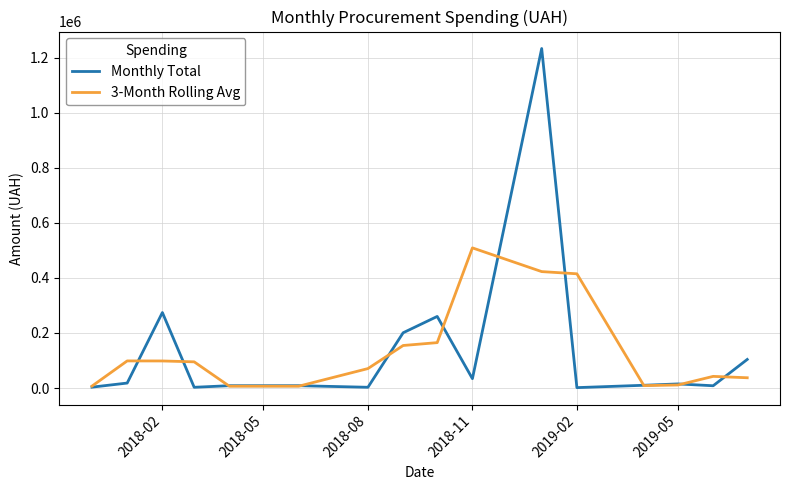

What is the highest value of the 3-Month Rolling Avg series?

509001.9